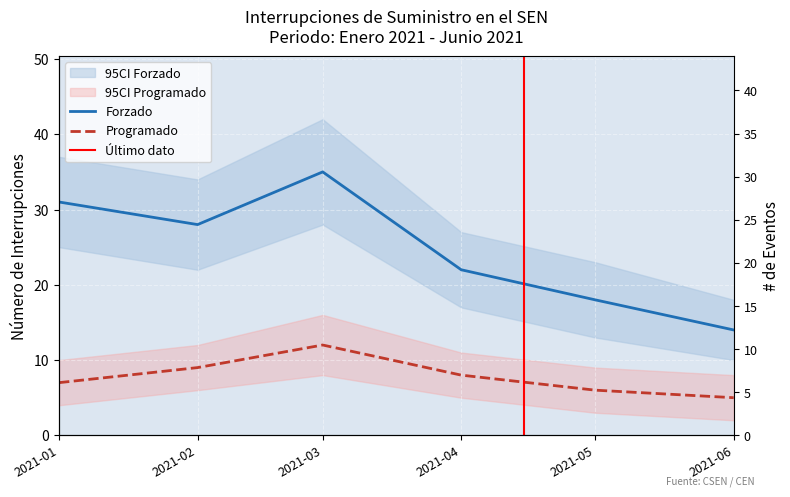

True or false: Programado and Forzado cross at least once.

False